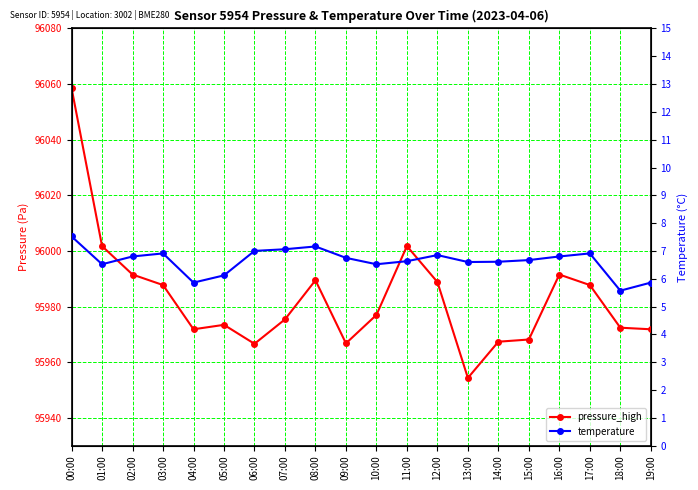

True or false: pressure_high and temperature intersect in this chart.

False